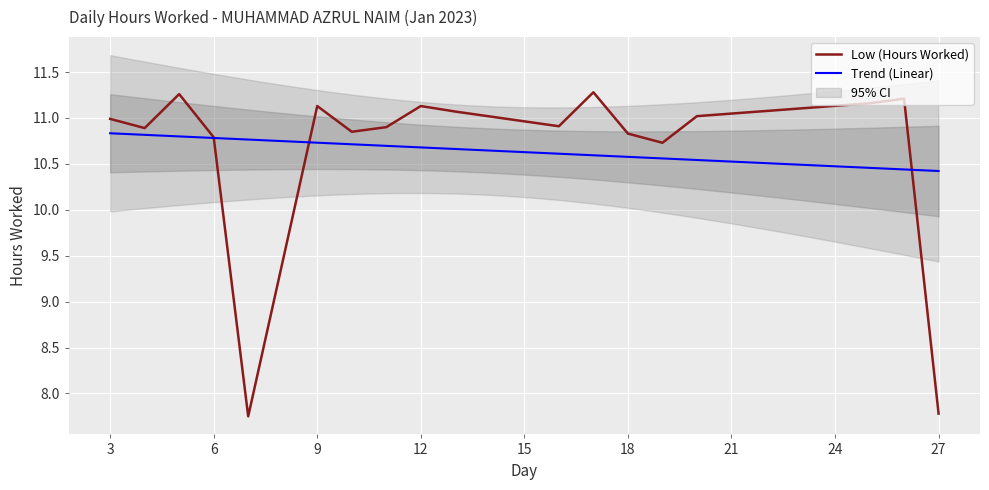

Does the chart display data point markers on the line(s)?

No